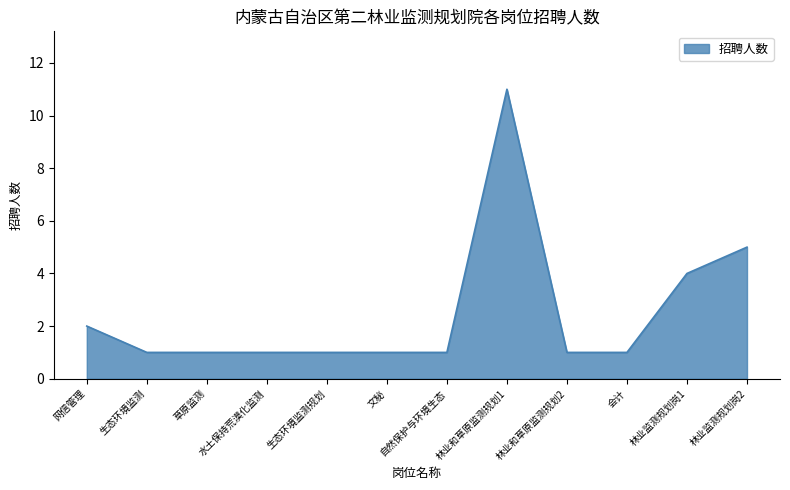

What is the change in value from 网信管理 to 文秘?

-1